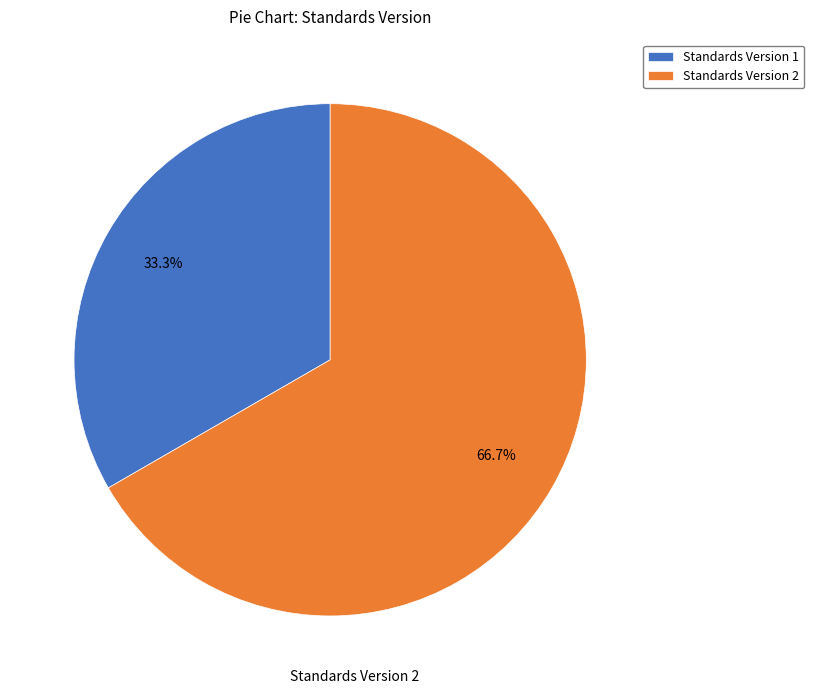

Rank the categories by value from lowest to highest.

Standards Version 1, Standards Version 2